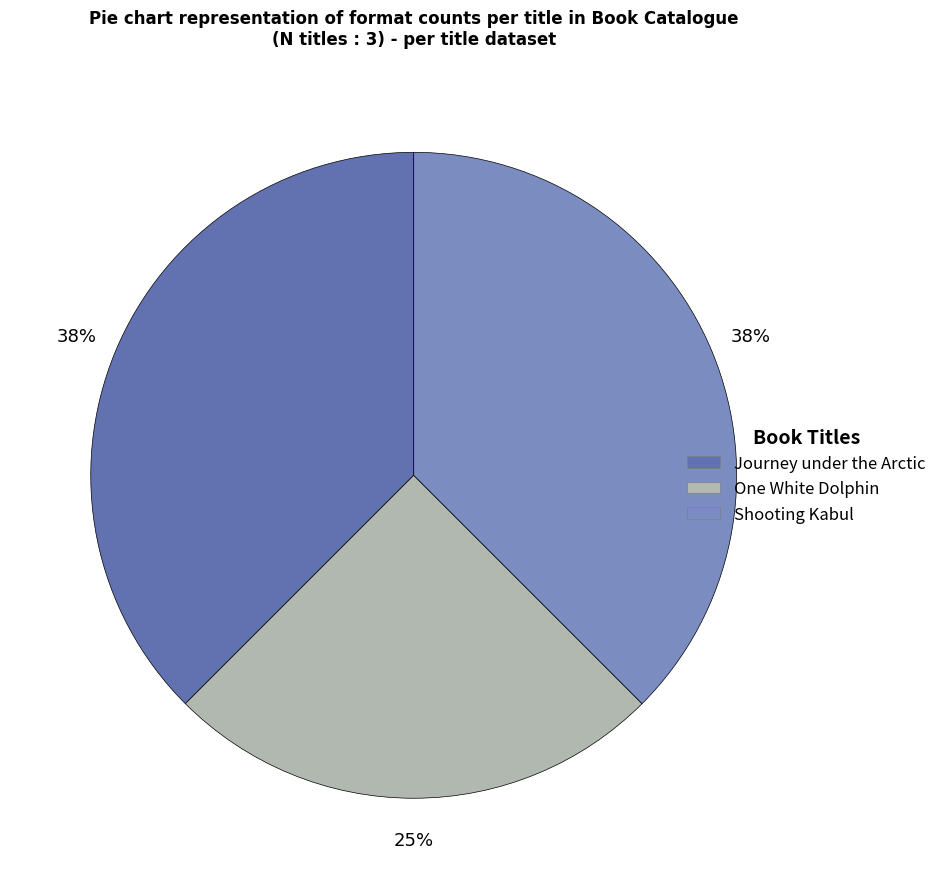

True or false: Shooting Kabul accounts for 25% of the total.

False